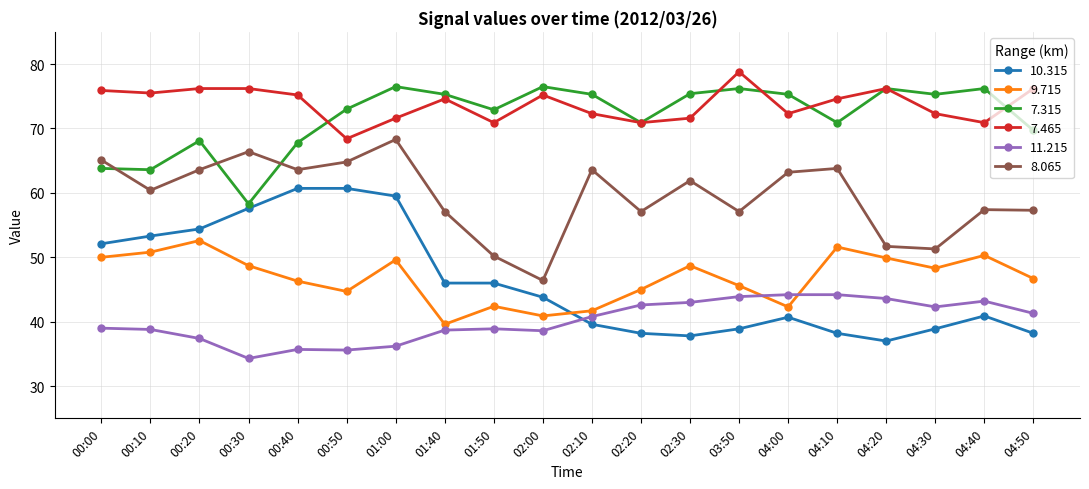

Which category has the highest value in the 7.465 series?

03:50